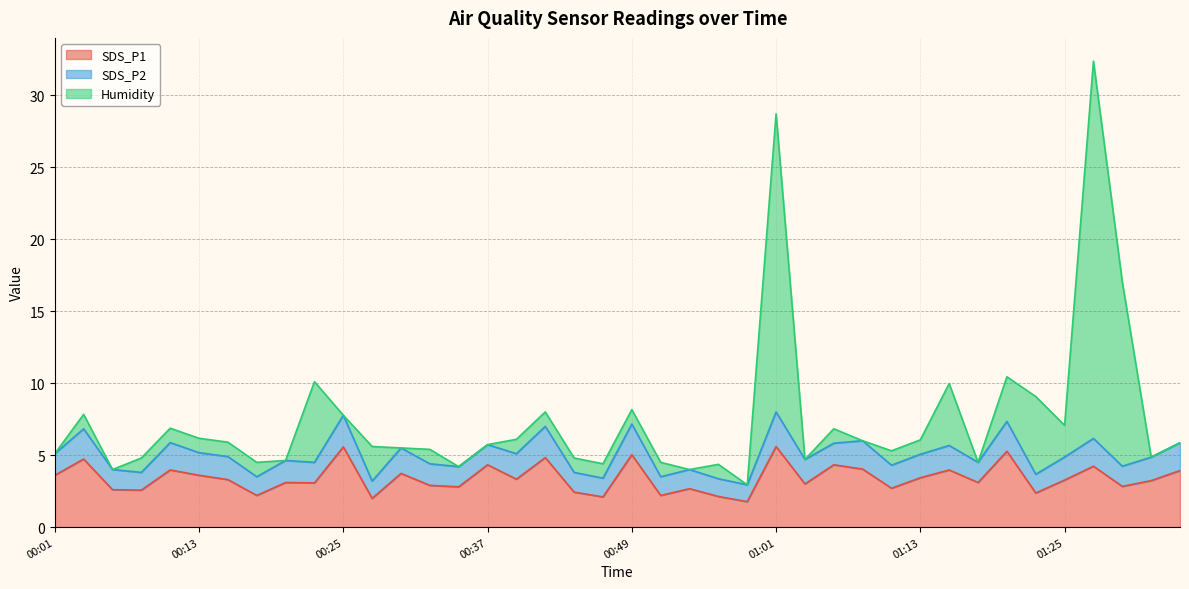

How many categories are shown in the chart?

40